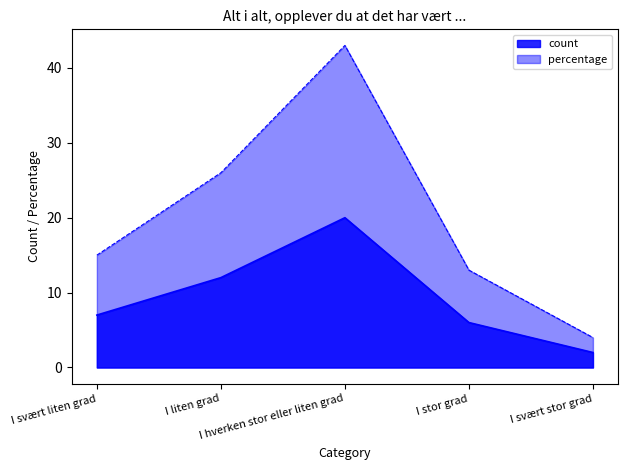

What is the difference between the count values at I stor grad and I hverken stor eller liten grad?

14